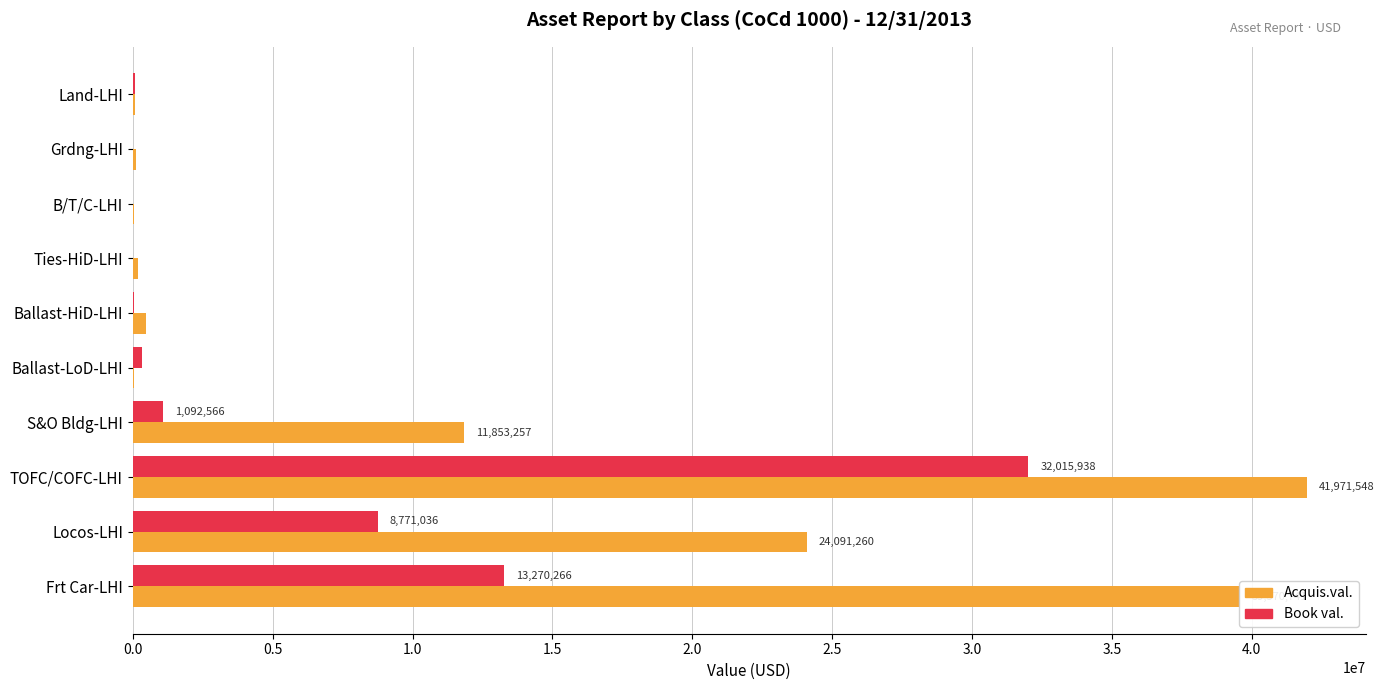

What is the sum of all Acquis.val. values?

118393554.5